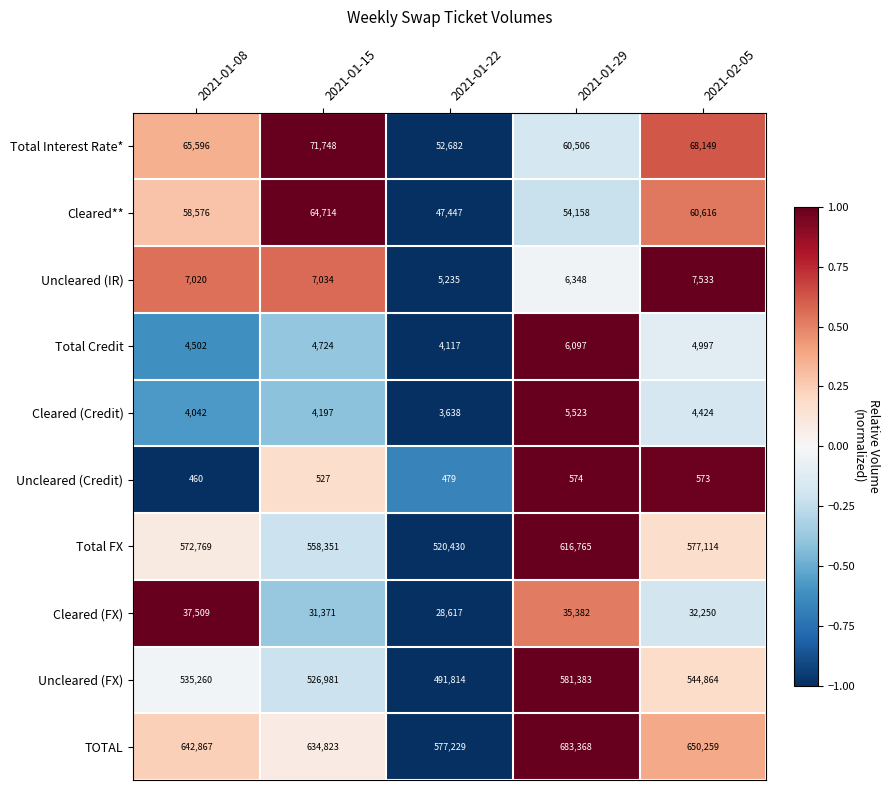

Which series has the largest range (max minus min)?

TOTAL